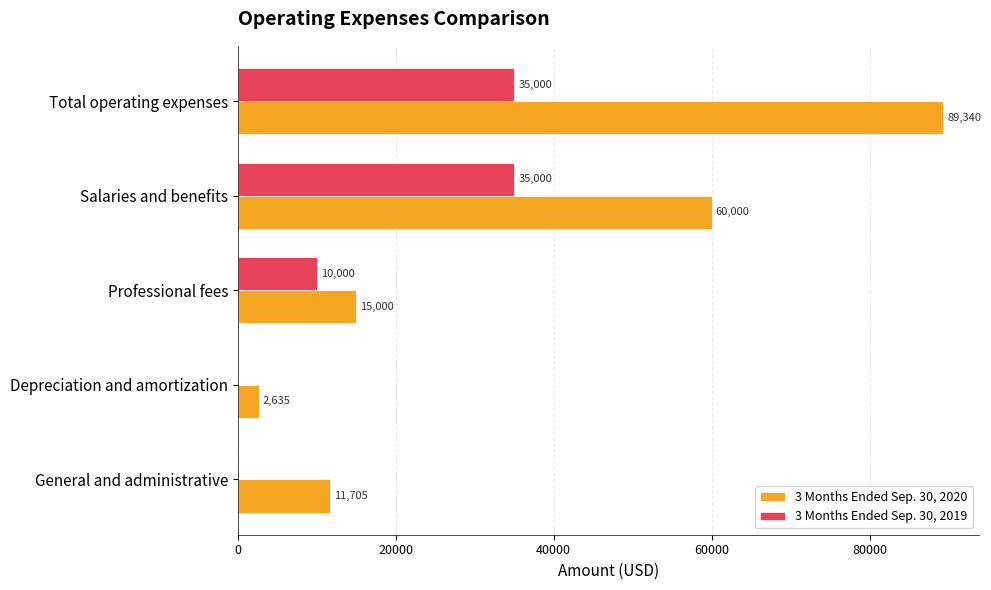

The 3 Months Ended Sep. 30, 2019 series shows -20975 at Depreciation and amortization. True or false?

False